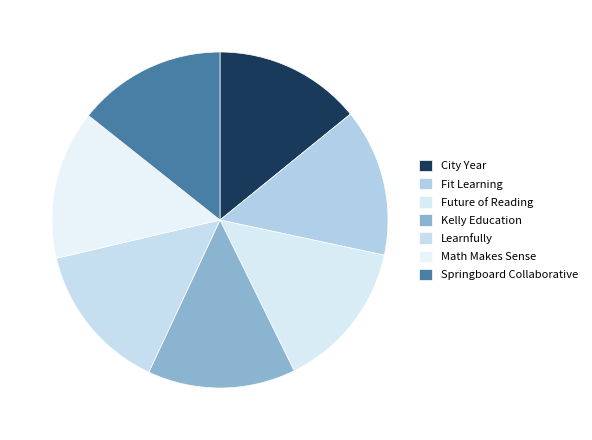

Count the number of slices in the pie.

7